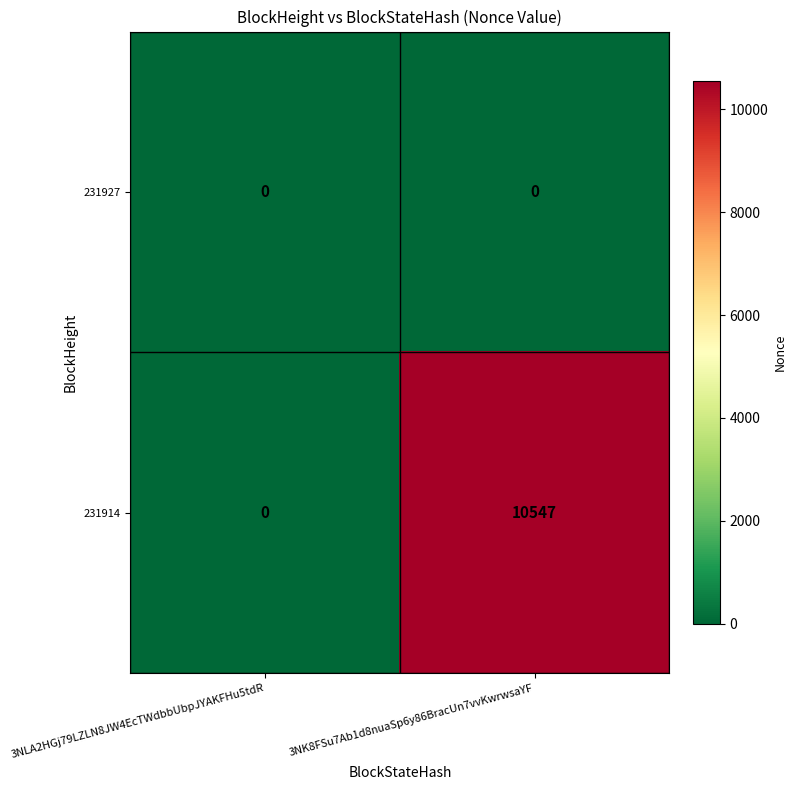

Which series has the widest spread of values?

231914